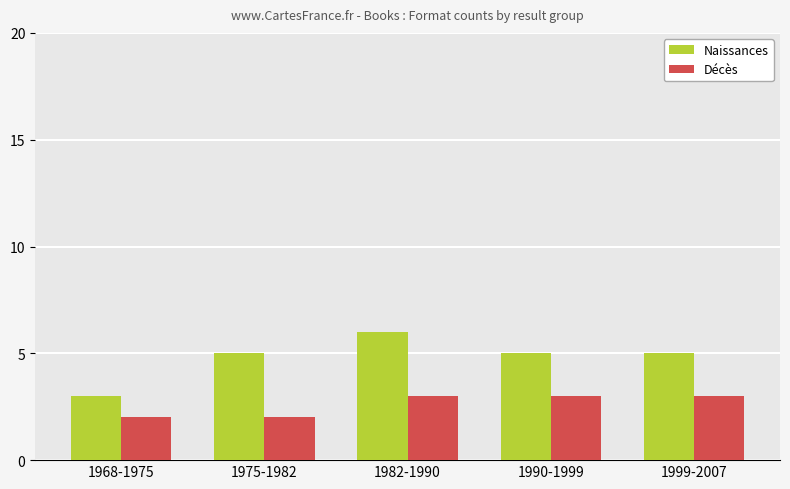

Count the number of categories in the chart.

5